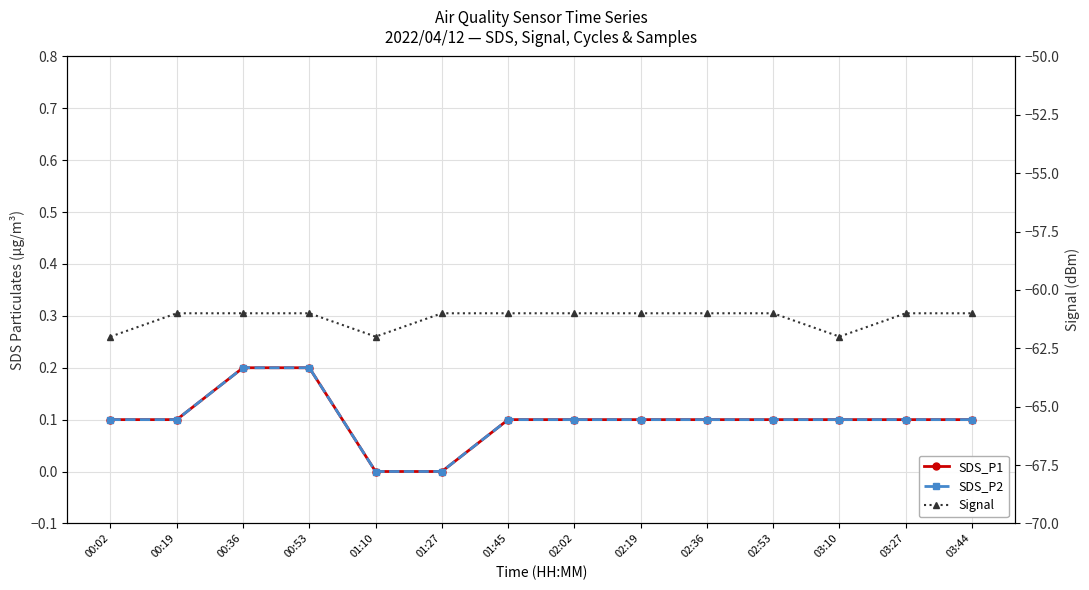

What is the total value across all series at 00:02?

-61.8